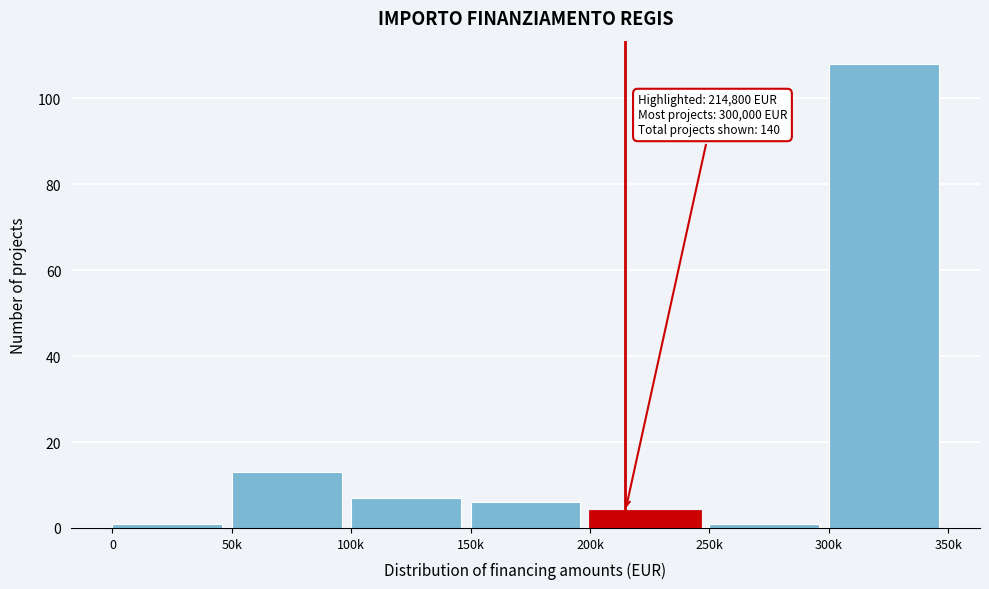

Reading right to left, what are all the values shown in this chart?

300k=108	250k=1	200k=4	150k=6	100k=7	50k=13	0=1